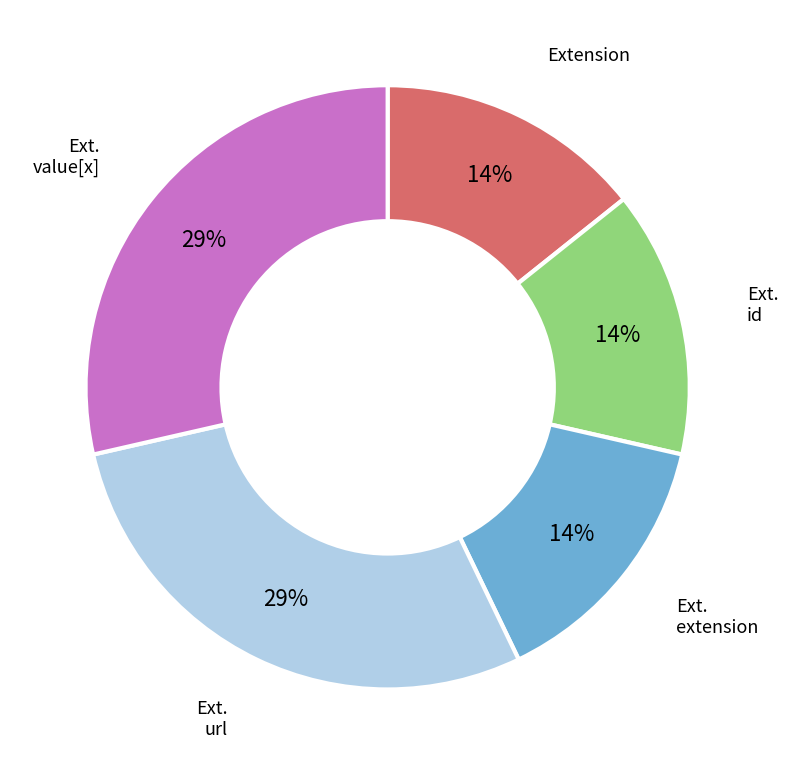

To the nearest percent, what is the average slice percentage?

20%